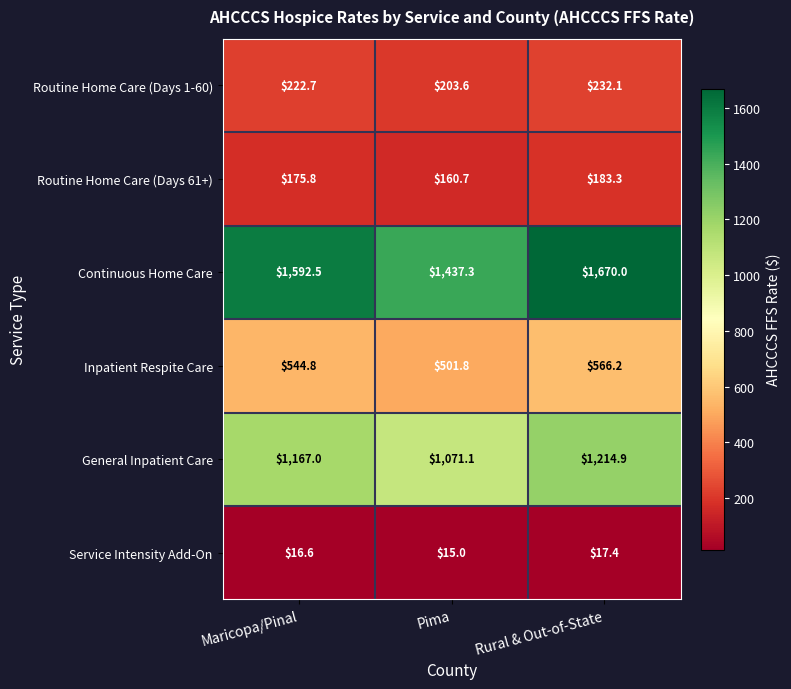

What is the smallest value displayed?

15.0